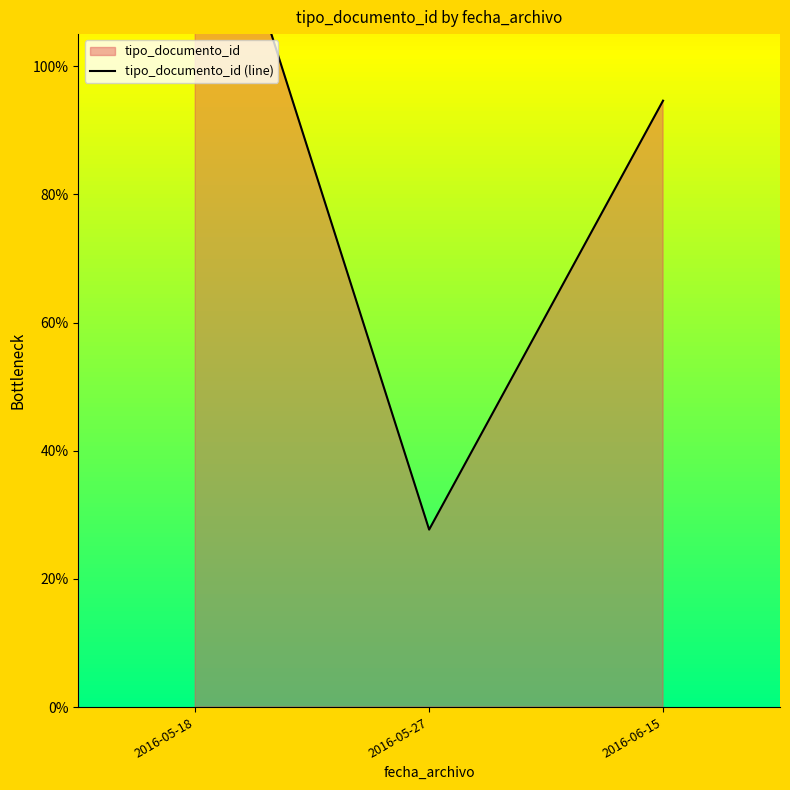

Reading right to left, list all the values displayed in this chart.

2016-06-15=94.6	2016-05-27=27.7	2016-05-18=142.3